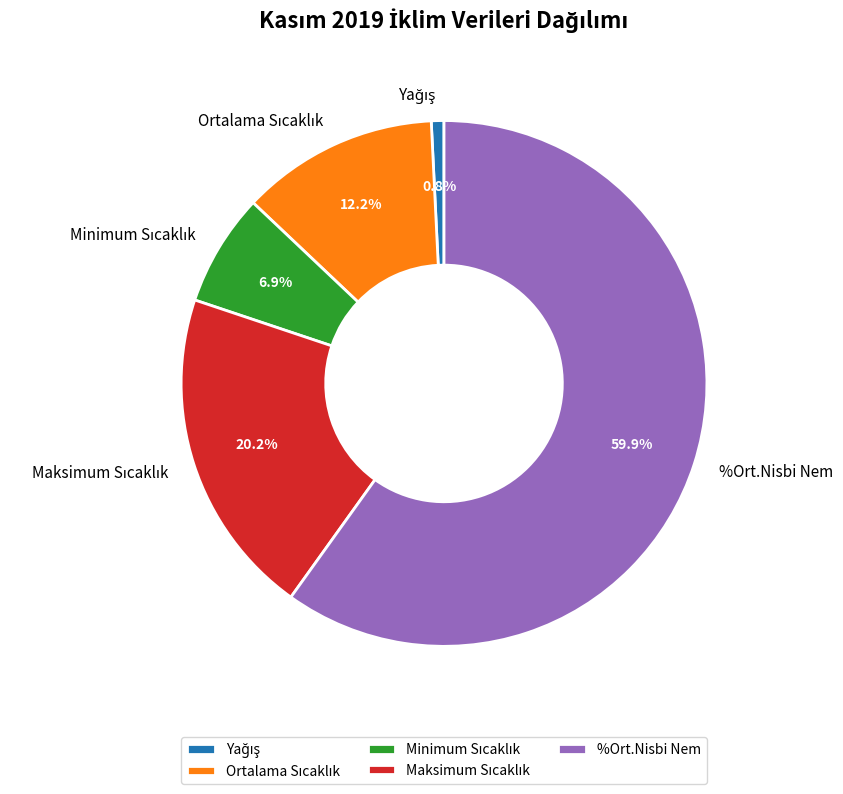

What is the largest slice in the pie chart?

%Ort.Nisbi Nem